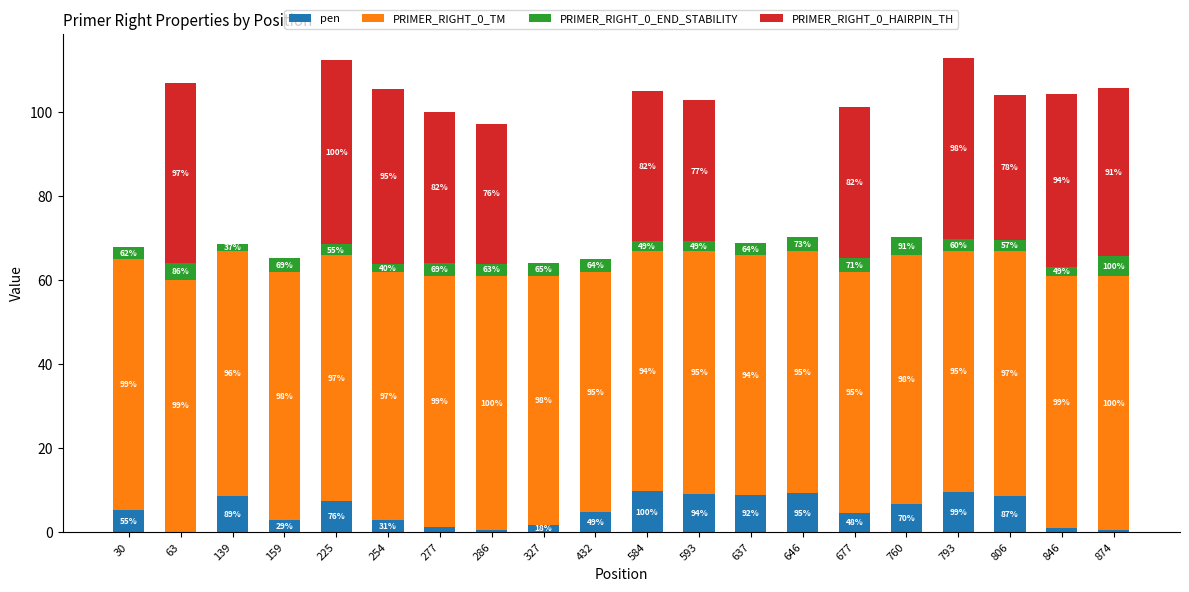

What is the approximate value of PRIMER_RIGHT_0_TM at 584?

57.2